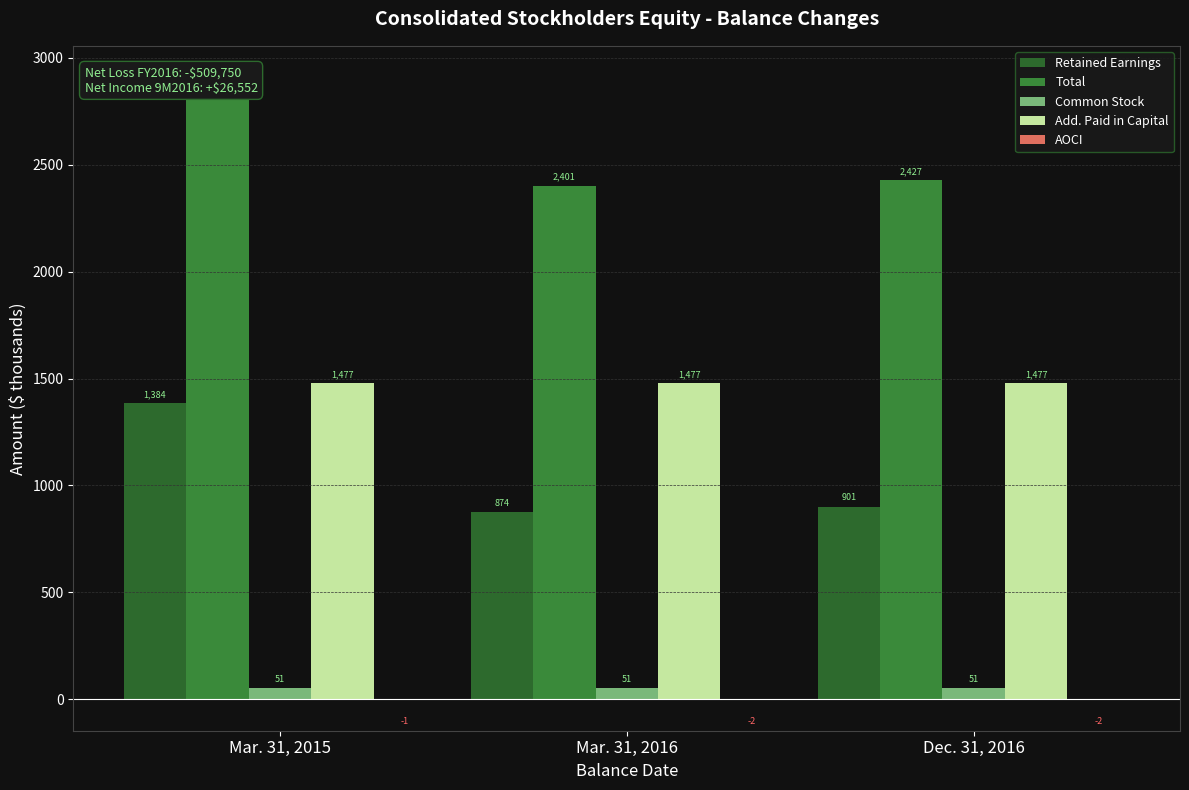

What is the approximate value of AOCI at Mar. 31, 2015?

-1.2